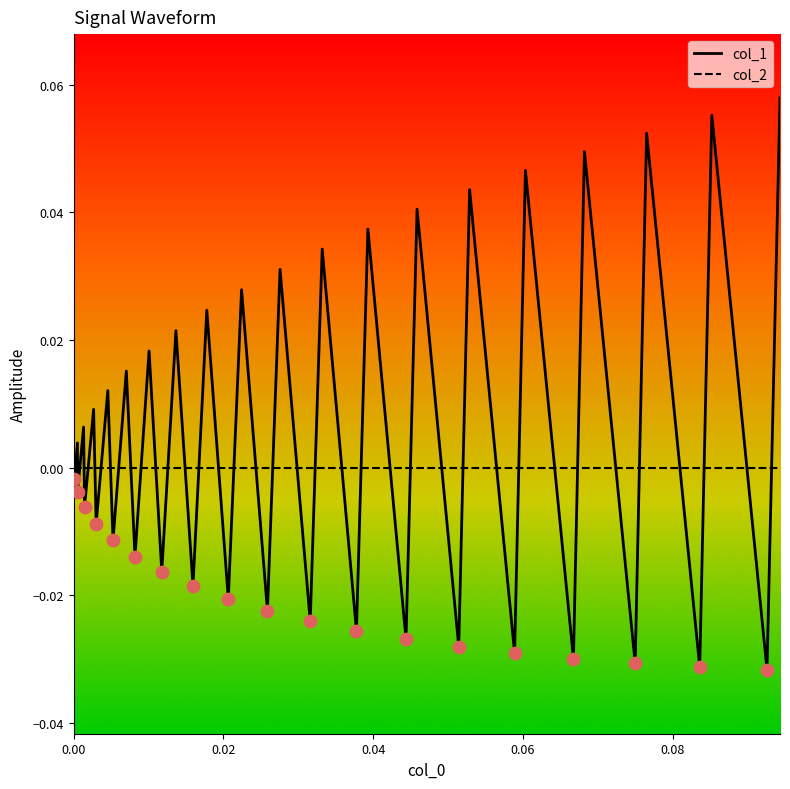

Which series has the largest total across all categories?

col_1